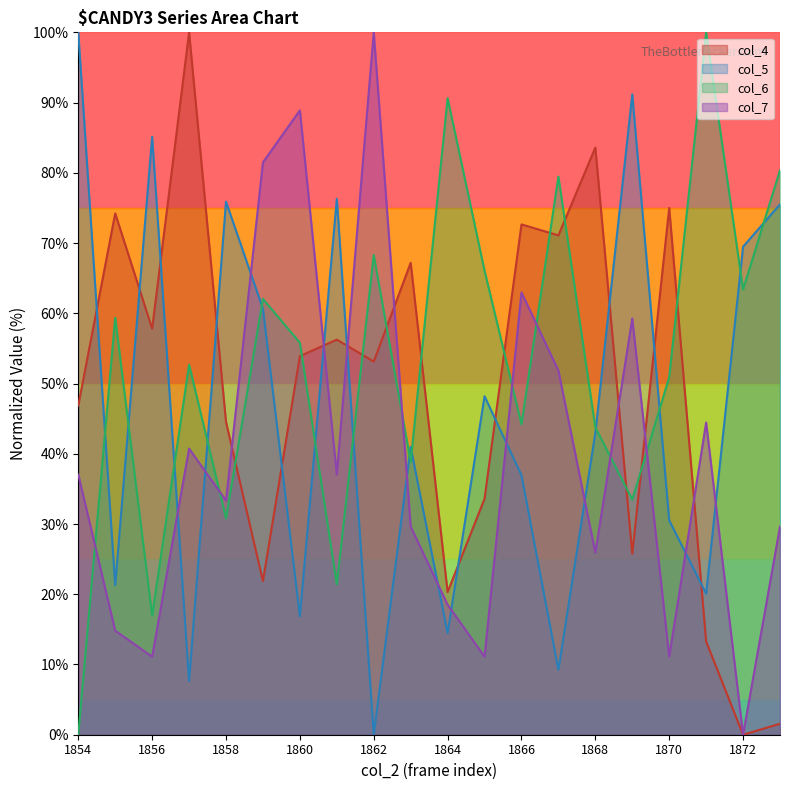

Between 1869 and 1857, which is larger?

1857